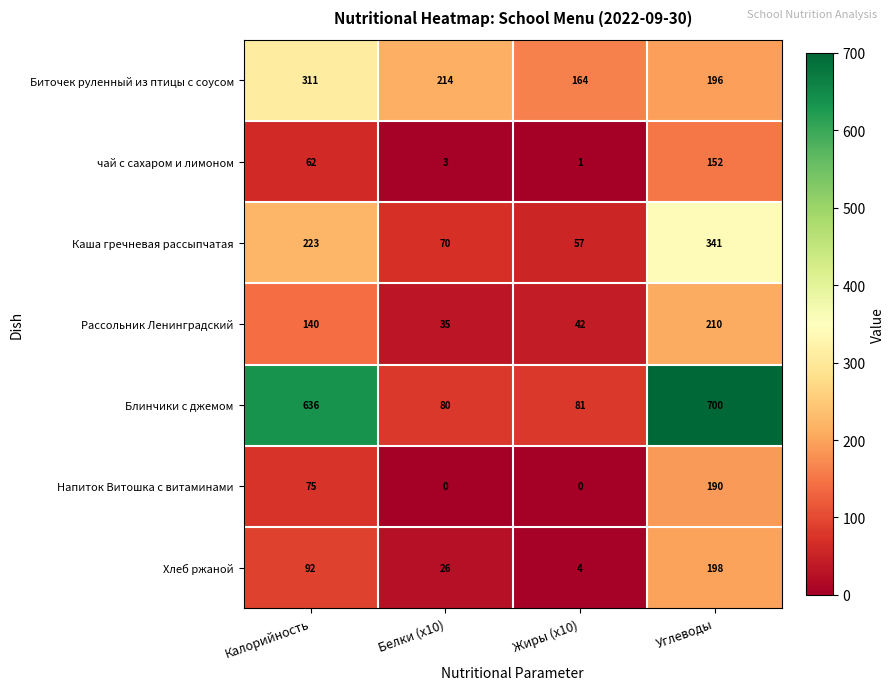

At which label is Рассольник Ленинградский closest to 122?

Калорийность